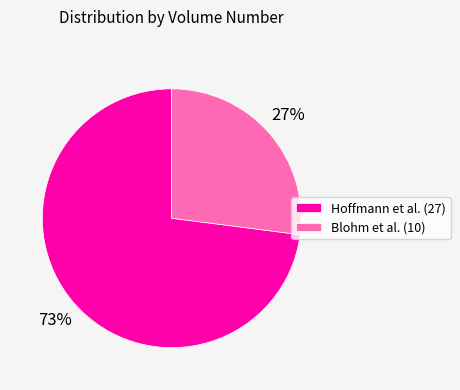

Do Blohm et al. (10) and Hoffmann et al. (27) together represent more than half of the pie?

Yes